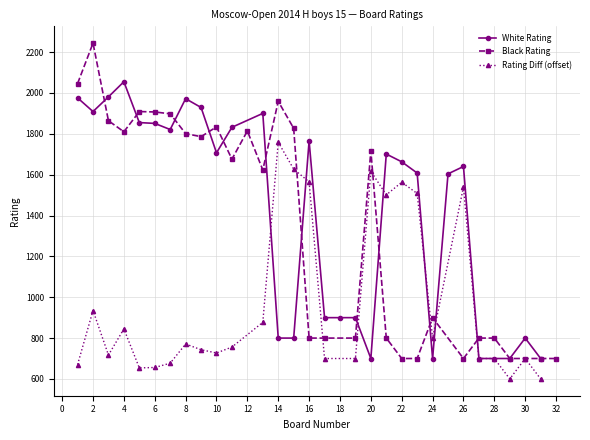

Between 23 and 10, which is larger?

10